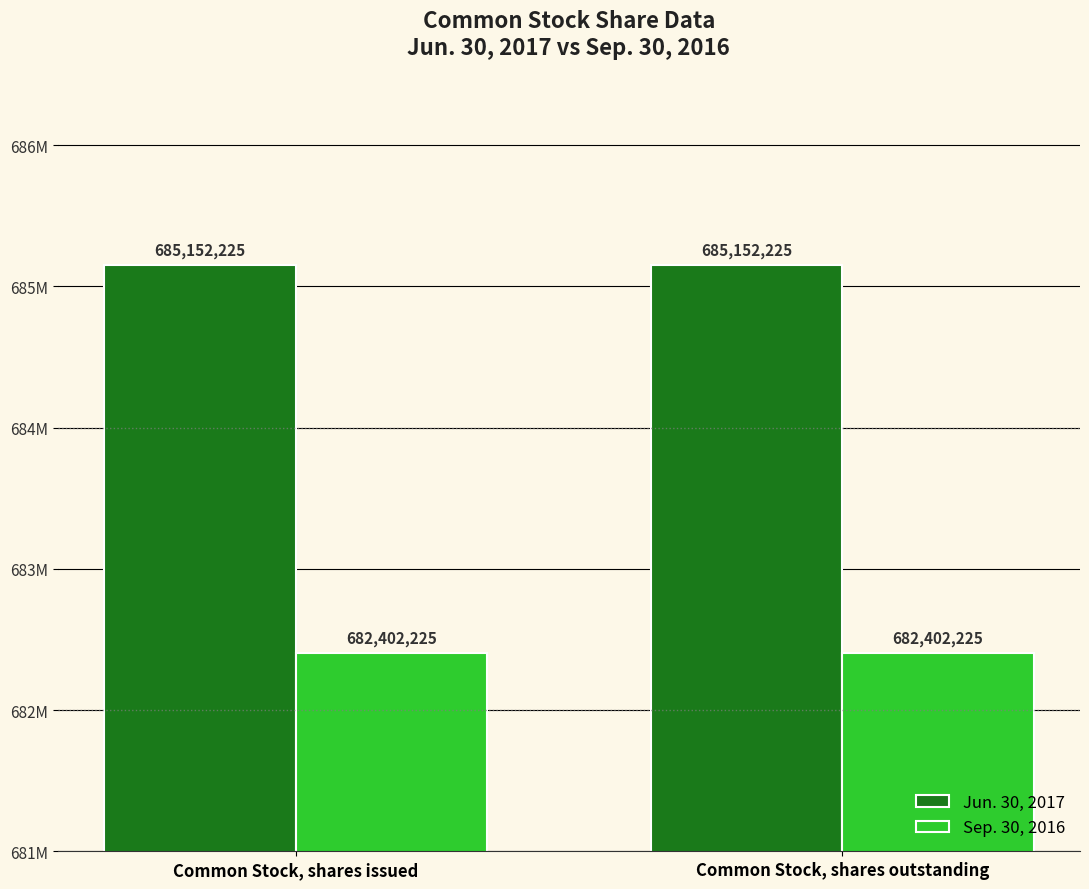

Which series has the largest total across all categories?

Jun. 30, 2017